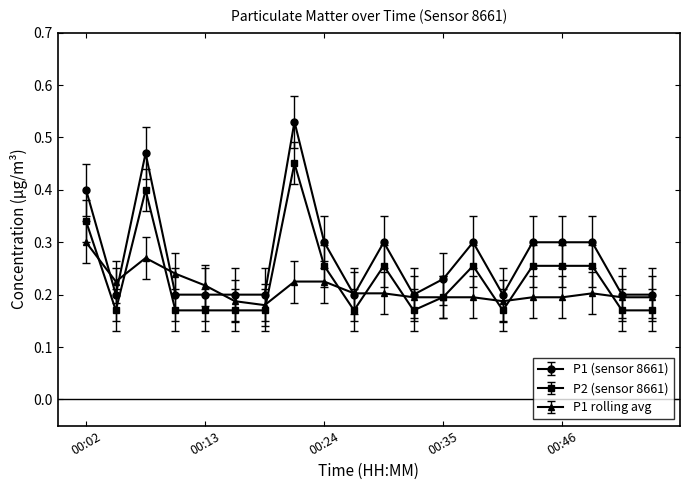

At how many categories does at least one series exceed 0?

20